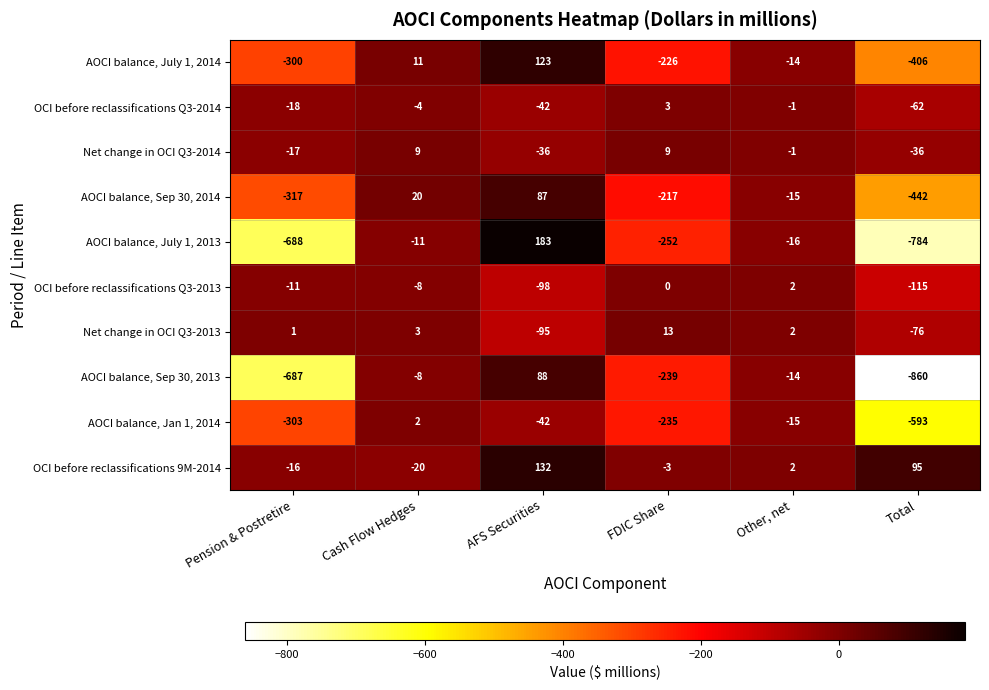

What is the difference between the maximum and minimum values in the Net change in OCI Q3-2014 series?

45